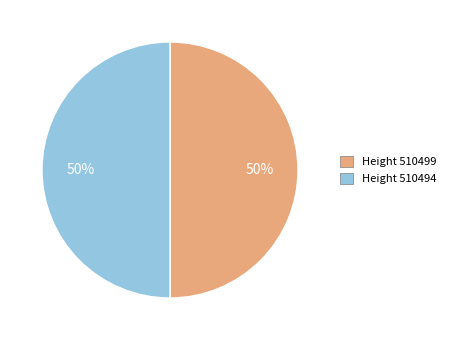

To the nearest percent, what is the average slice percentage?

50%